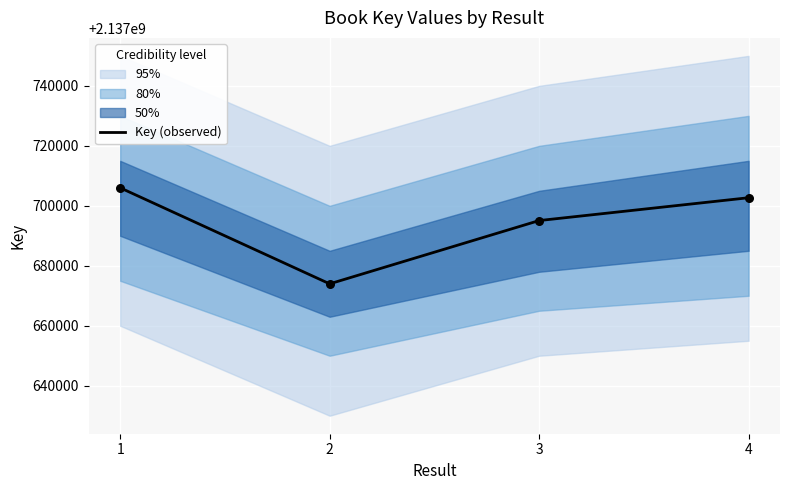

Between 1 and 2, which is larger?

1